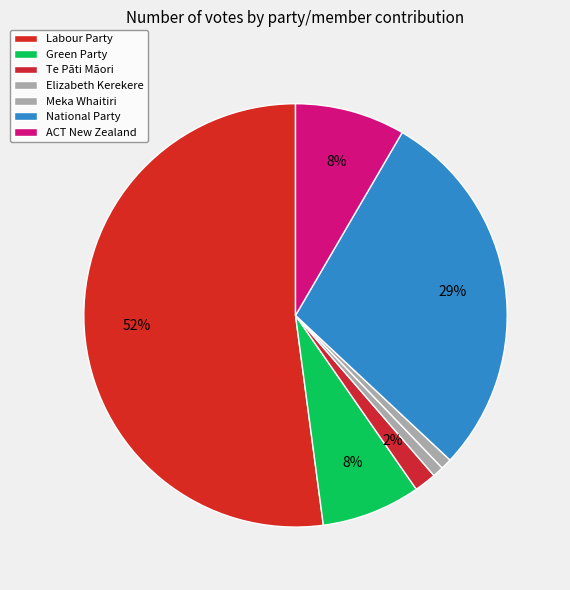

What is the largest slice in the pie chart?

Labour Party